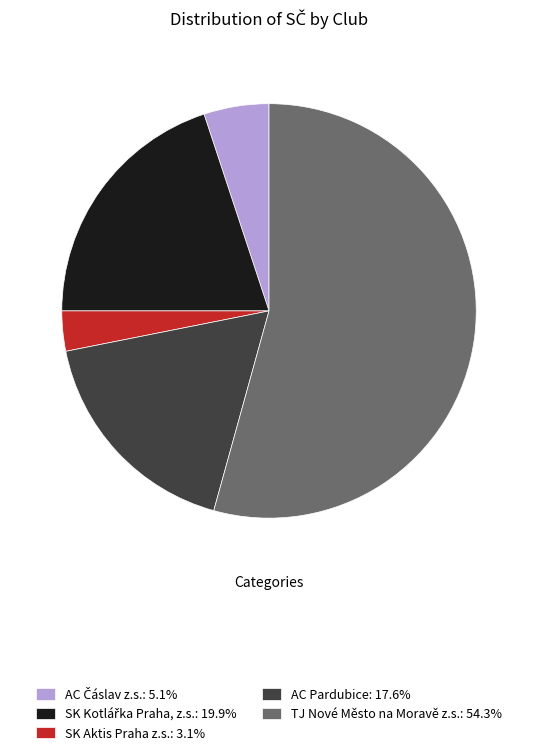

Is the sum of TJ Nové Město na Moravě z.s.: 54.3% and SK Aktis Praha z.s.: 3.1% greater than half?

Yes